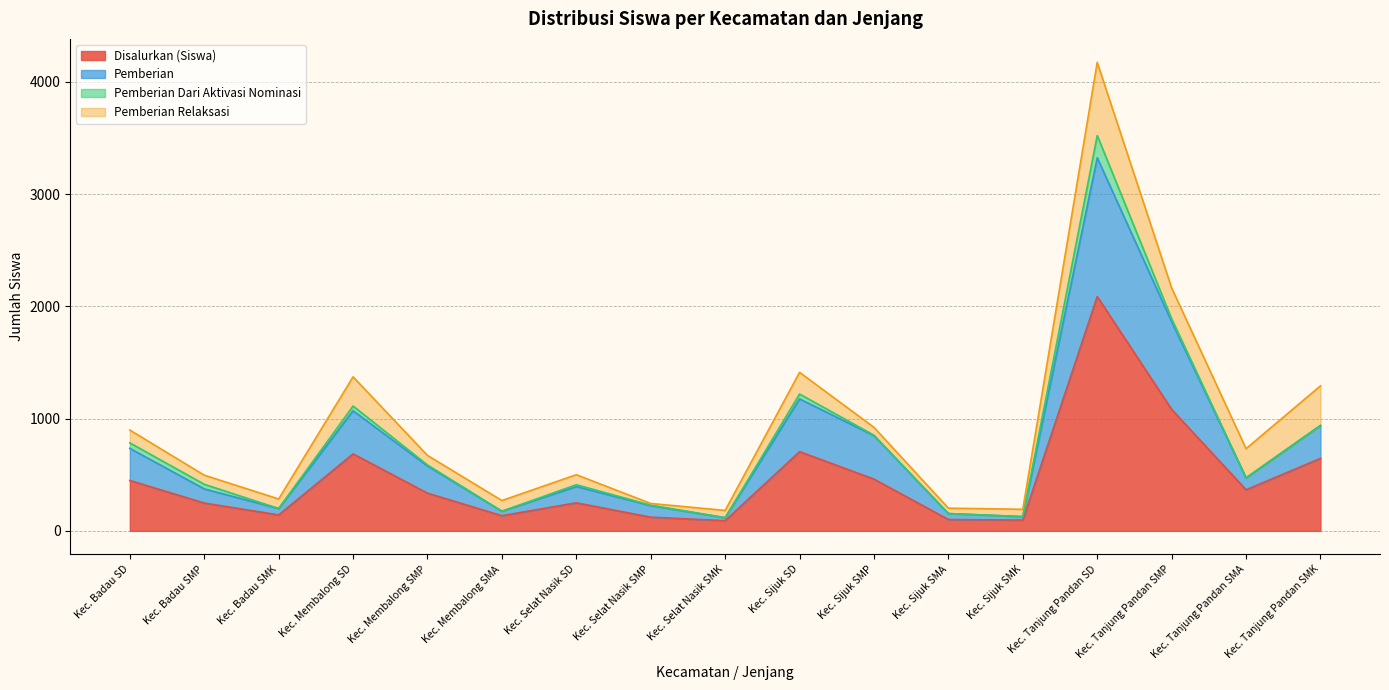

What is the maximum value for Disalurkan (Siswa)?

2087